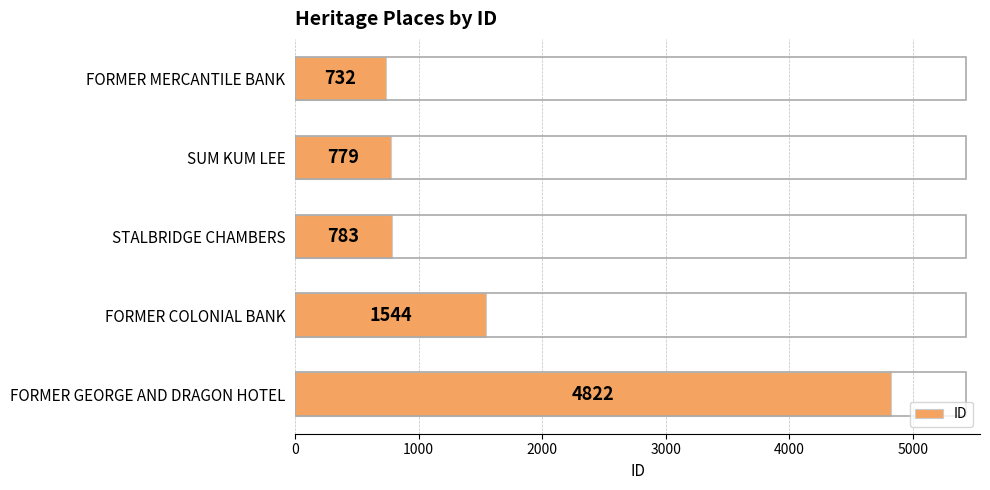

What is the sum of all values?

8660